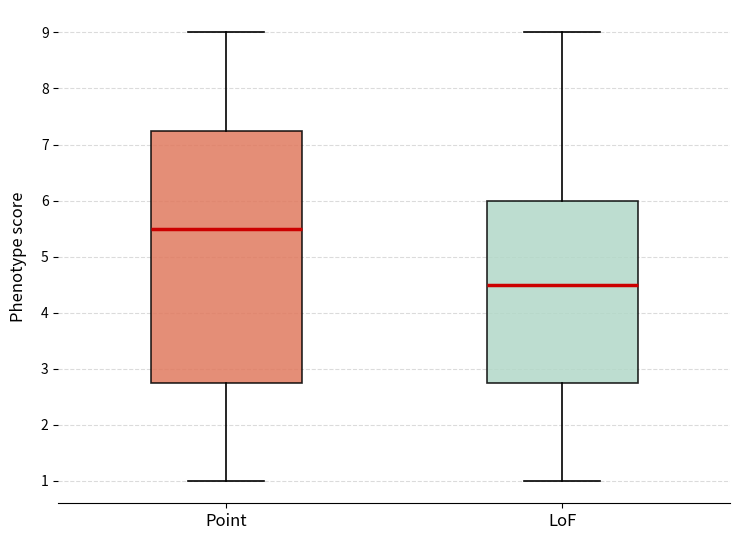

Reading left to right, transcribe this box plot: for each box, give where its median line is, the range the box spans, and where its two whiskers end, as read against the y-axis. The values are not printed on the chart, so give them approximately, as read against the axis.

Point: median 5.5, box 2.8 to 7.3, whiskers 1.0 to 9.0
LoF: median 4.5, box 2.8 to 6.0, whiskers 1.0 to 9.0